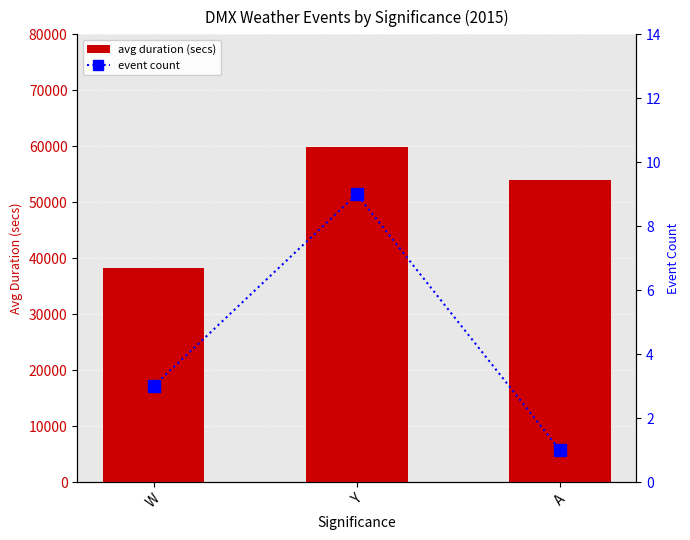

What is the label of the 2nd bar from the right?

Y